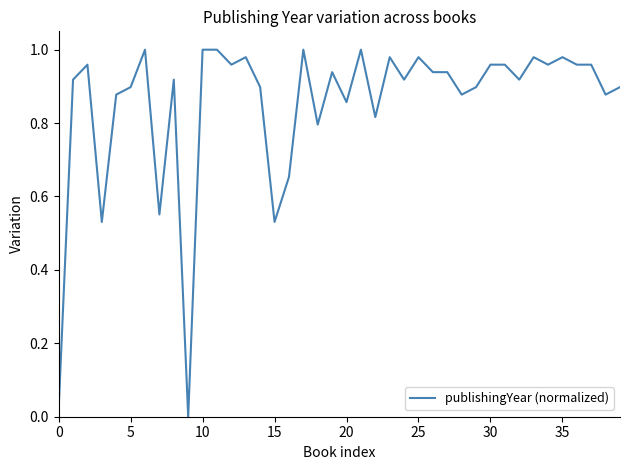

What is the label of the 25th point from the left?

24